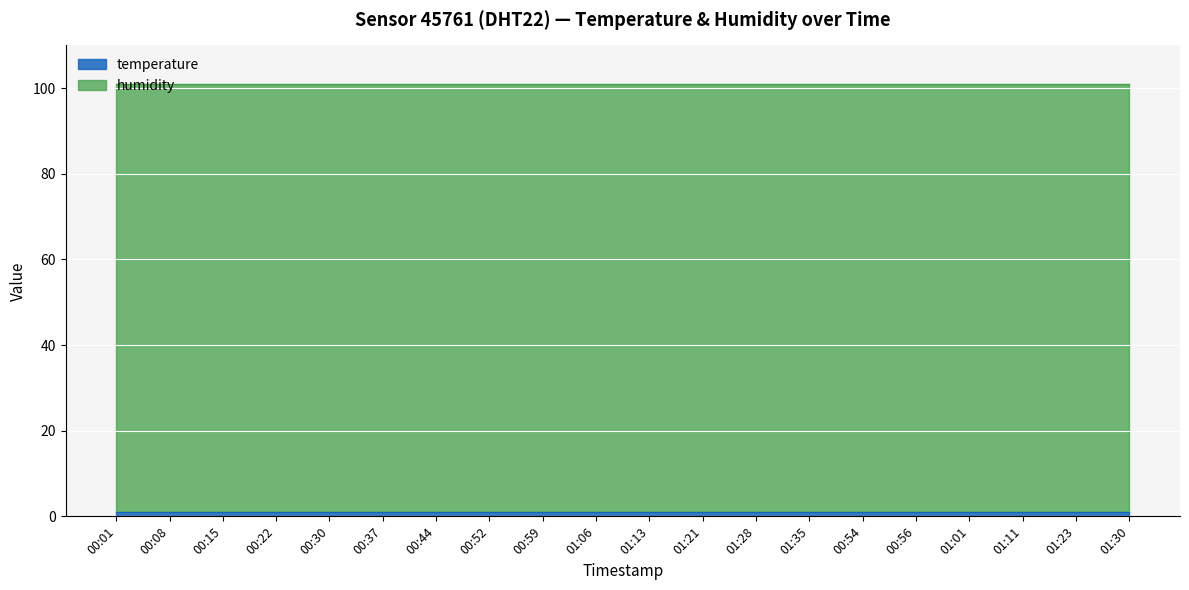

True or false: temperature and humidity cross at least once.

False